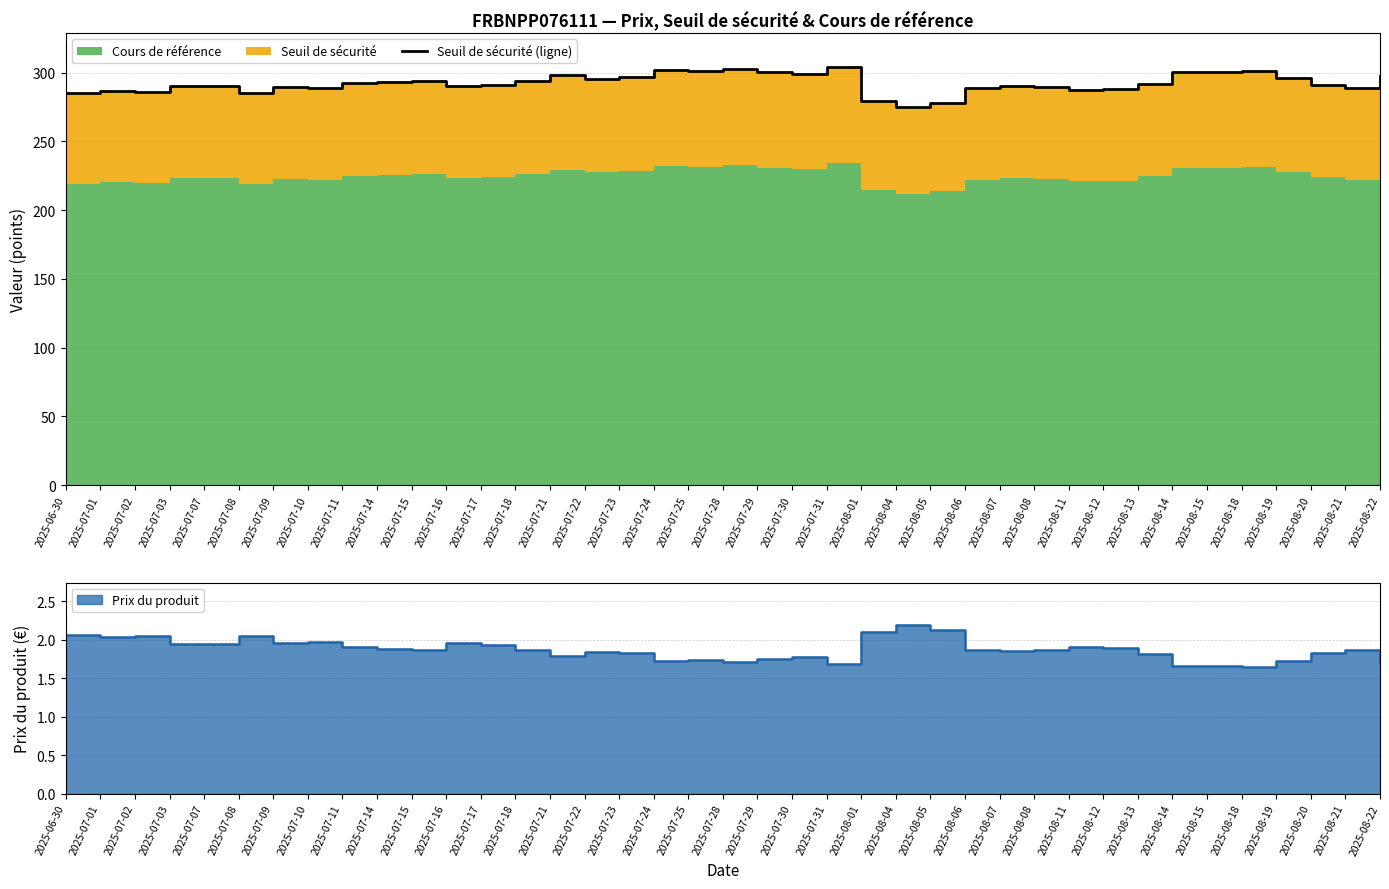

What is the change in value from 2025-06-30 to 2025-08-21?

+3.3